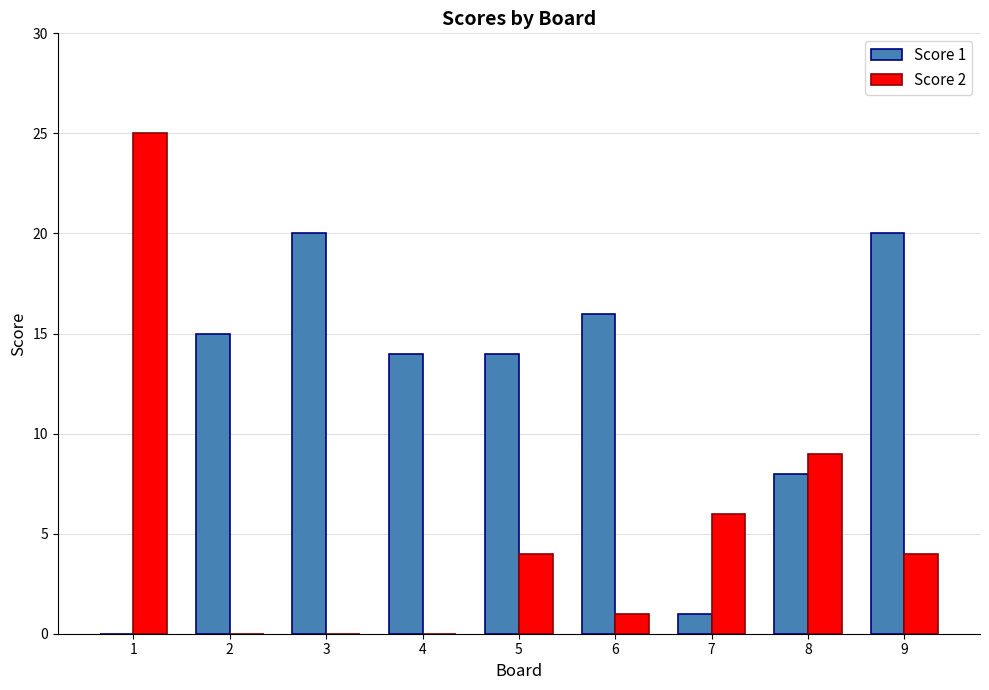

Are the bars grouped side by side (vs. stacked)?

Yes